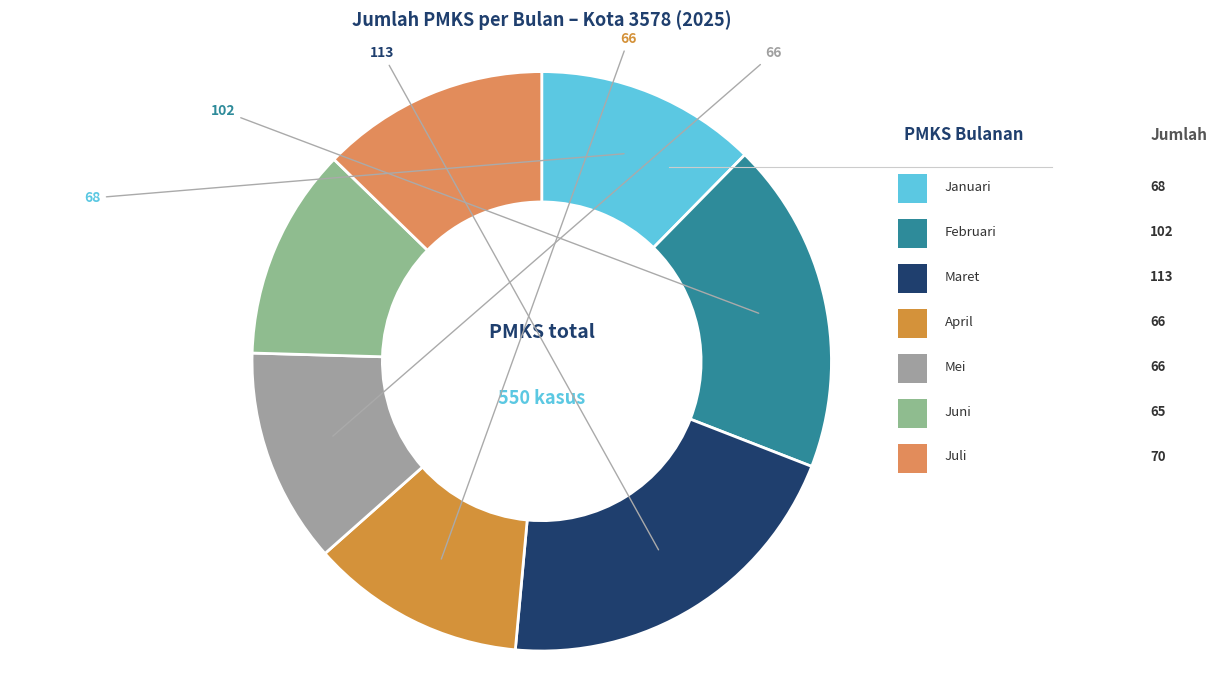

Rank the categories by value from highest to lowest.

Maret, Februari, Juli, Januari, April, Mei, Juni